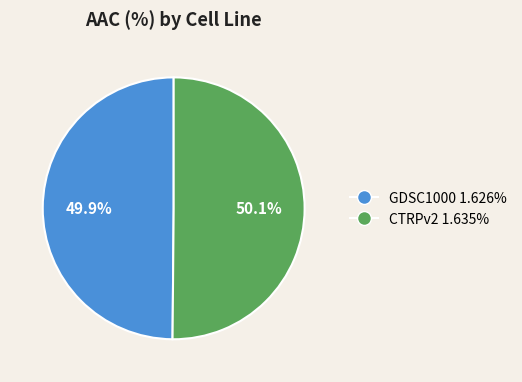

The GDSC1000 slice represents 50% of the pie. True or false?

True